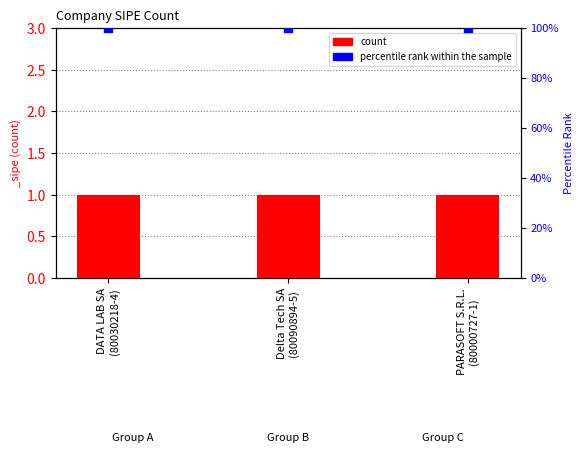

Which series has the widest spread of Y values?

count